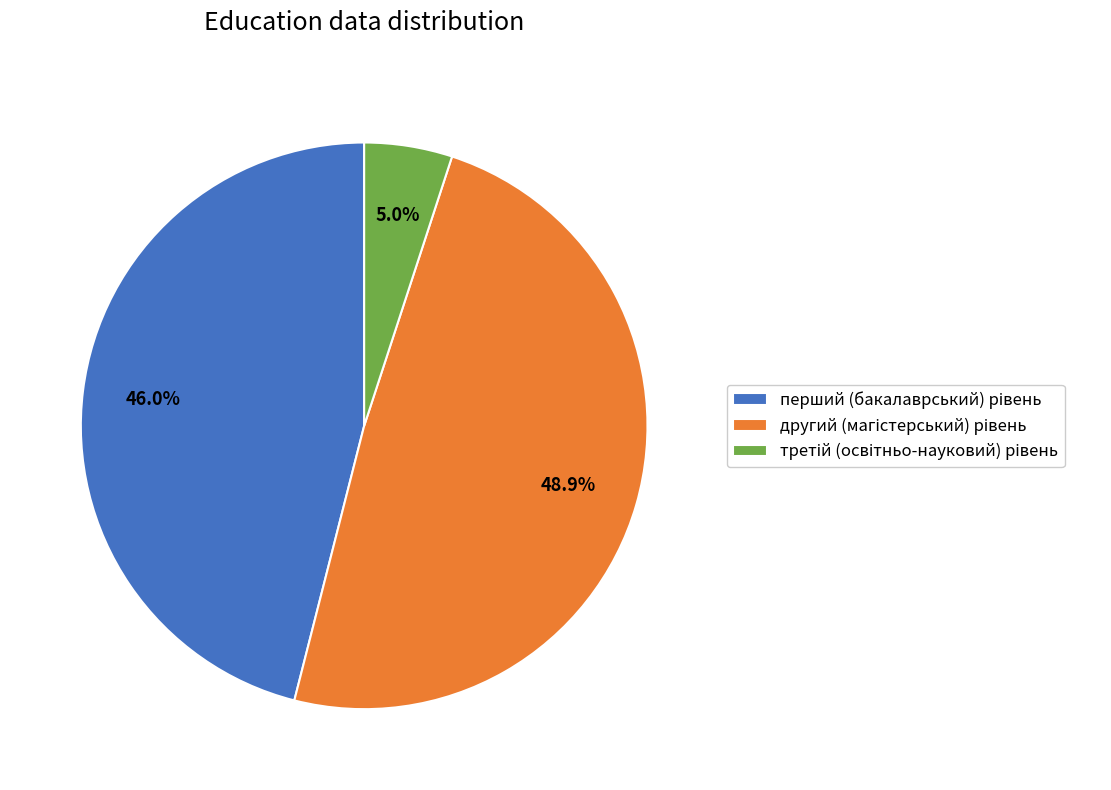

Is there a majority slice in this chart?

No